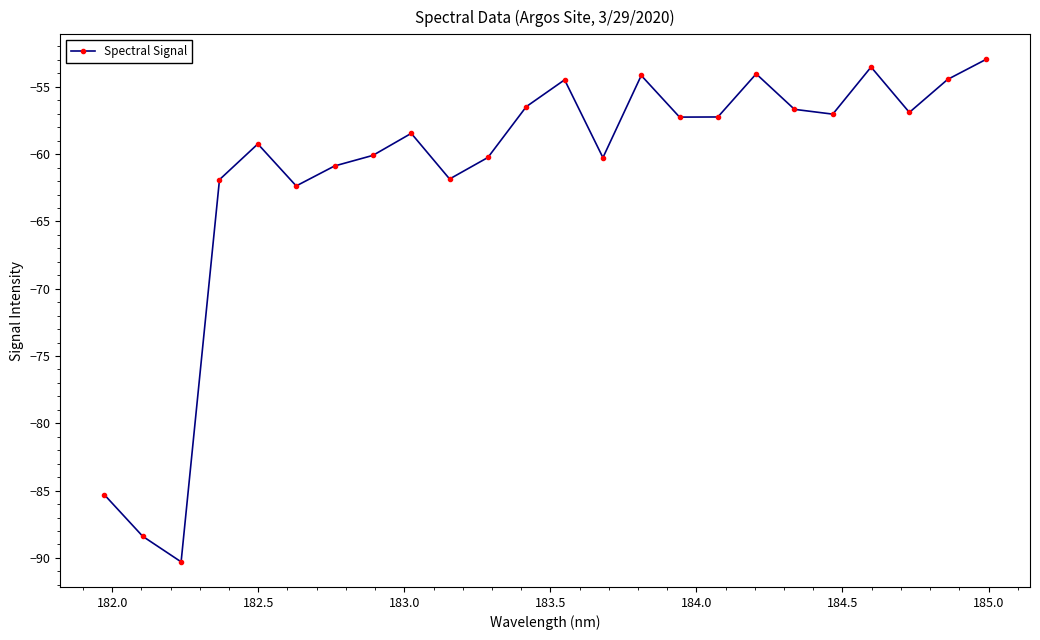

How many interior local peaks (higher than both neighbors) does the data have?

6